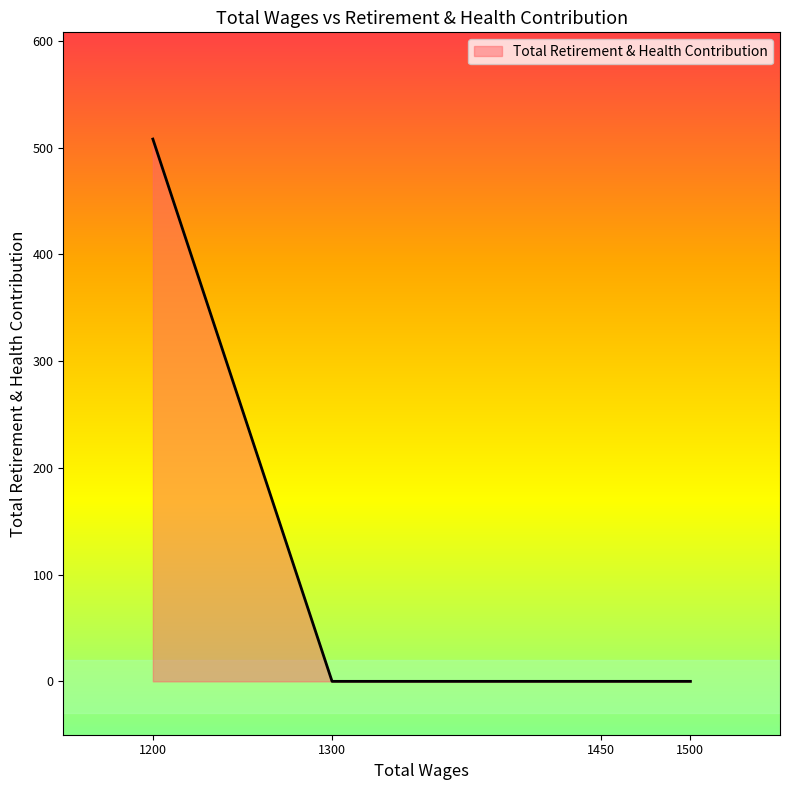

The chart shows a value of 0 at 1300.0. True or false?

True